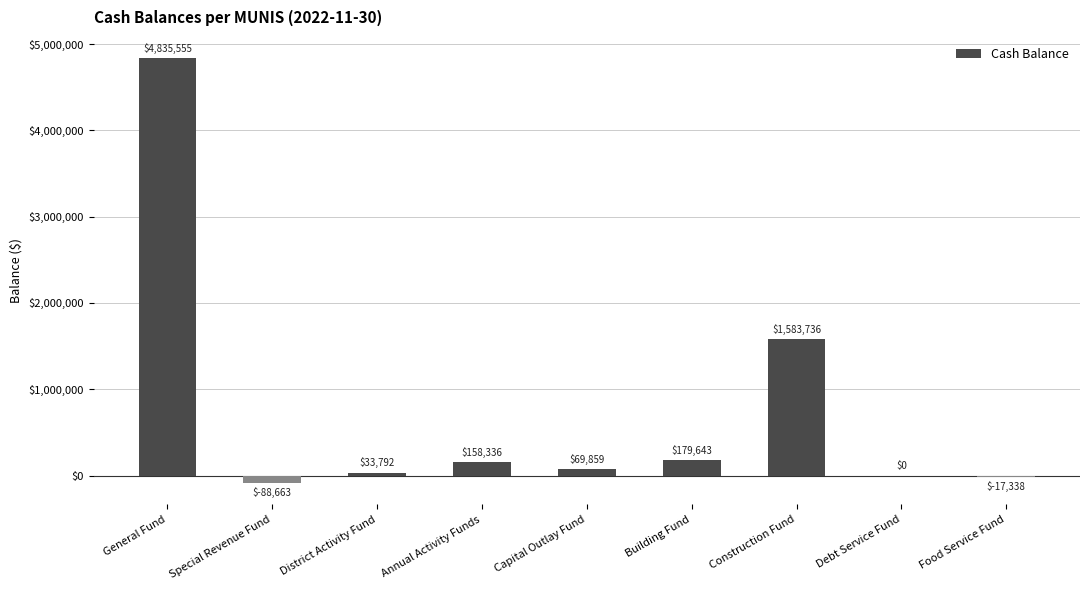

Which has a higher value, Special Revenue Fund or Food Service Fund?

Food Service Fund